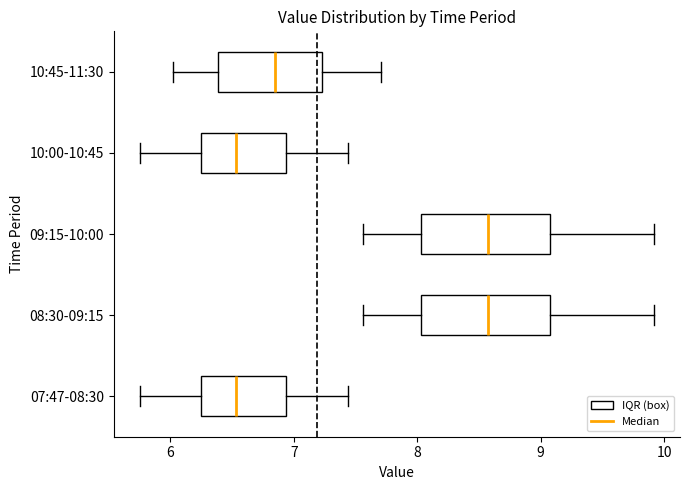

Where is the left edge of the box for 07:47-08:30 on the x-axis? The values are not printed on the chart, so give them approximately, as read against the axis.

6.2